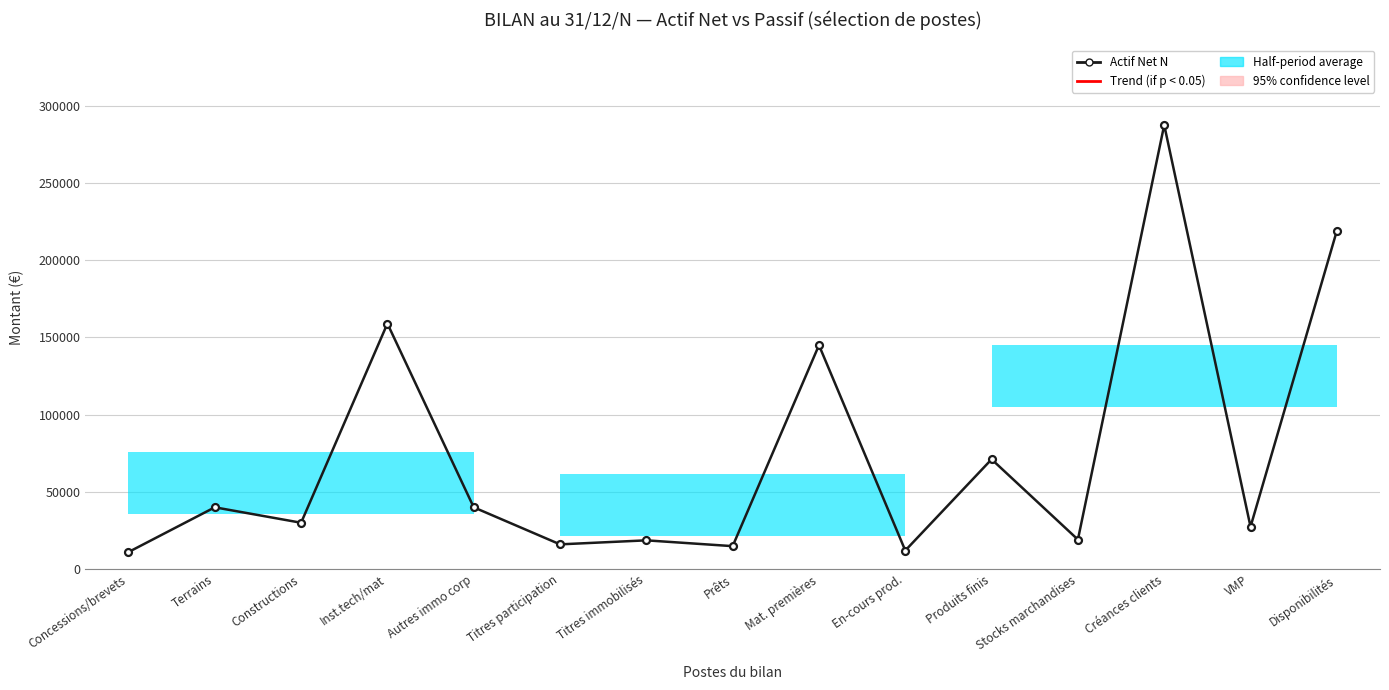

How many points are higher than both their immediate neighbors (excluding endpoints)?

6